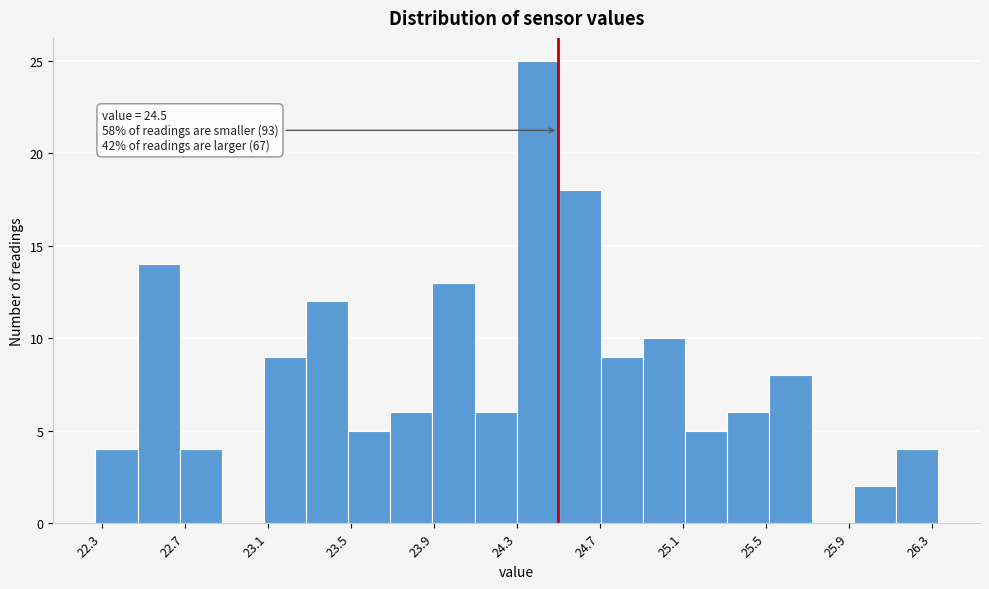

Over which range of the x-axis is the bar tallest?

24.30 to 24.50